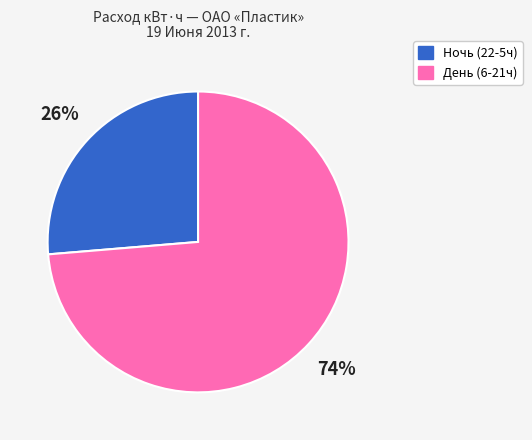

Does any single category account for the majority?

Yes